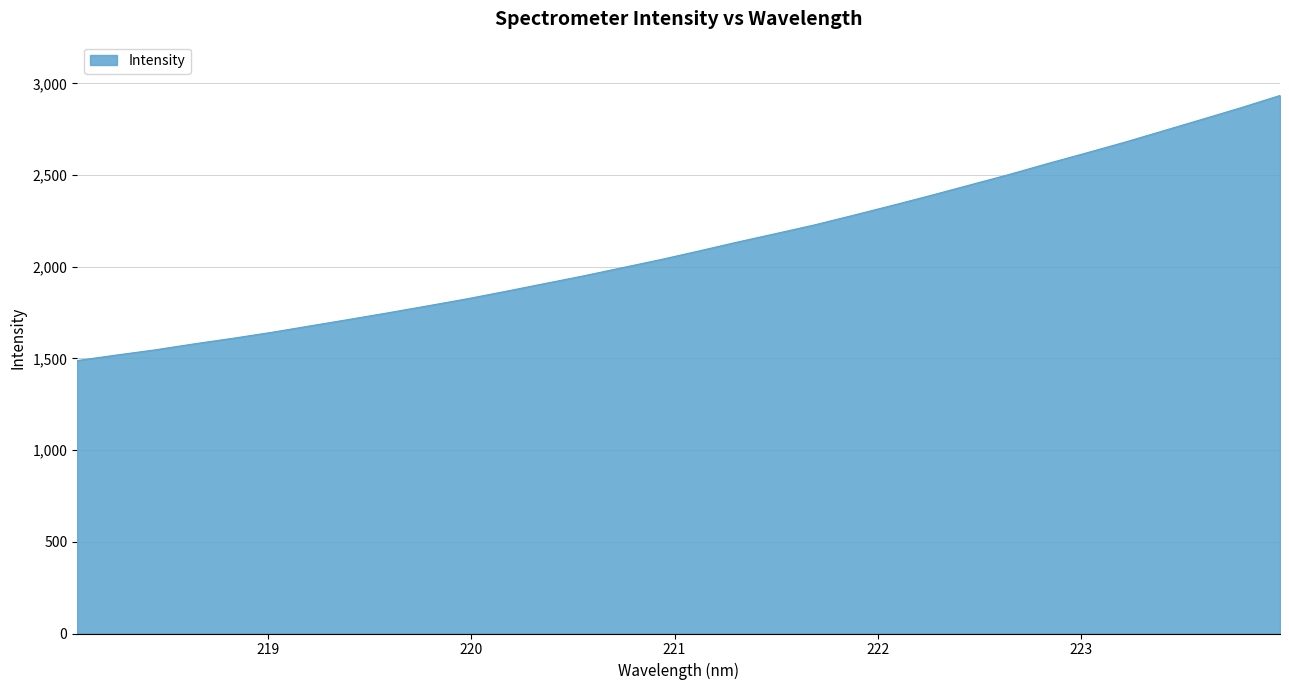

What is the difference between the maximum and minimum values?

1445.4